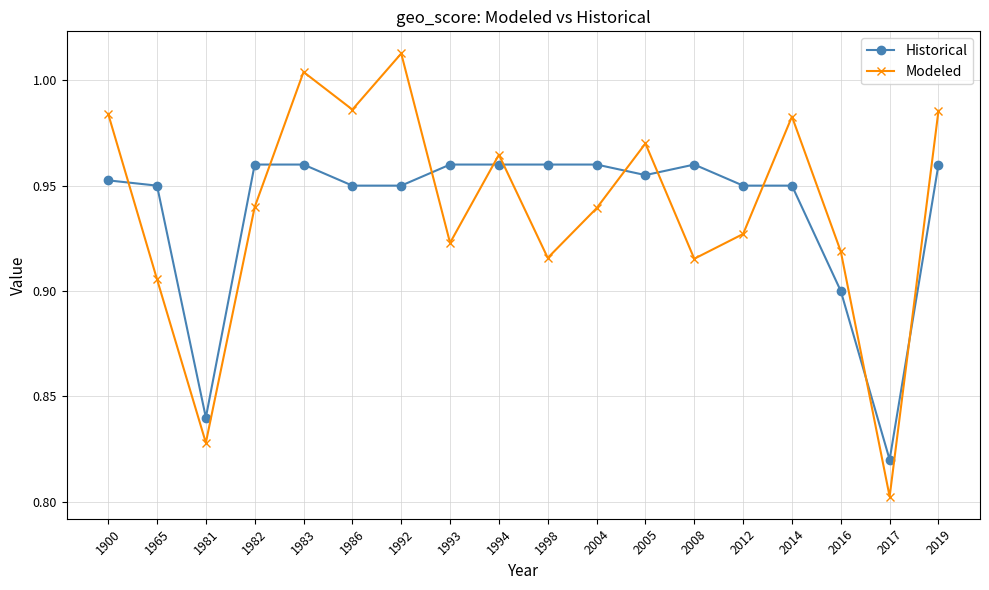

At which label is Modeled closest to 0?

2017